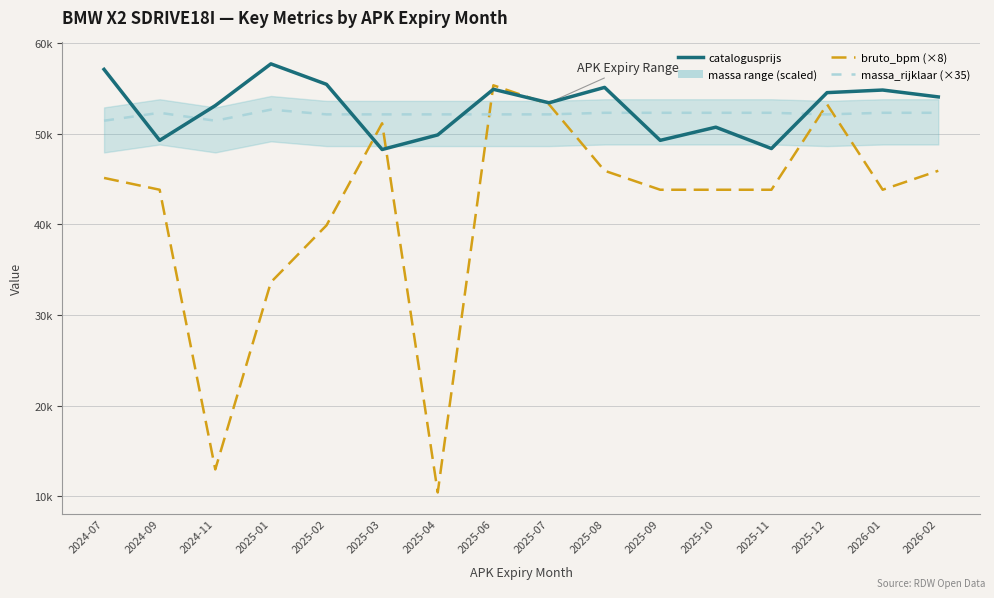

How many data points in catalogusprijs are less than 54078?

8